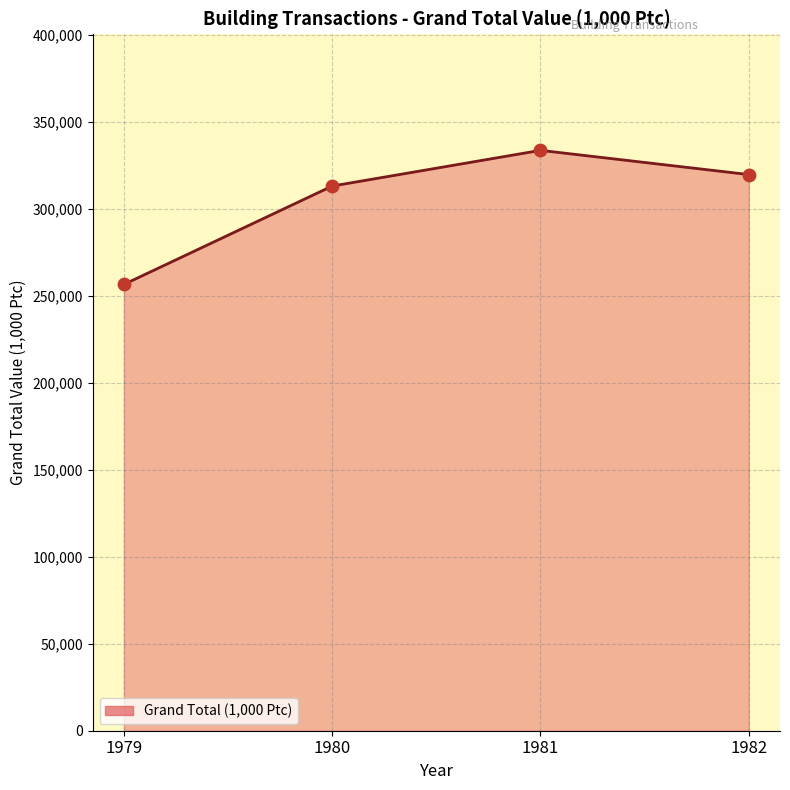

Approximately how many times larger is the value at 1982 compared to 1979?

1.2